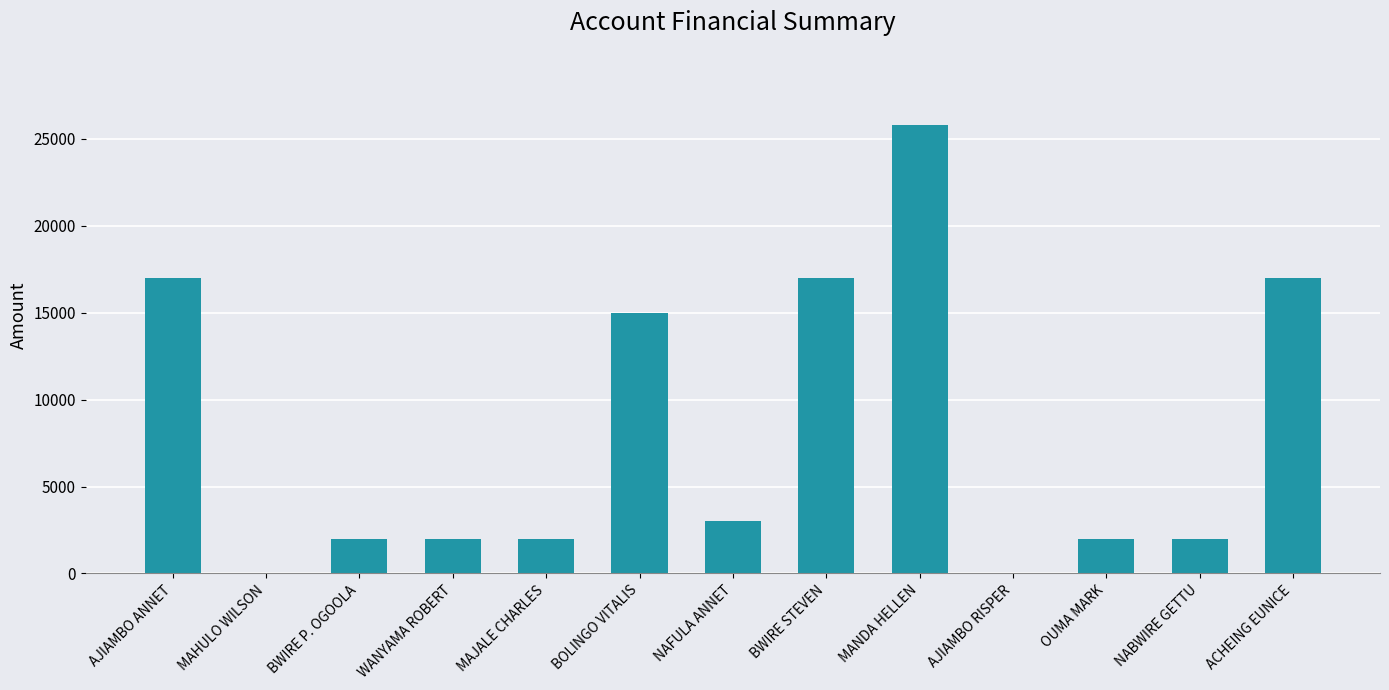

What is the average value?

8062